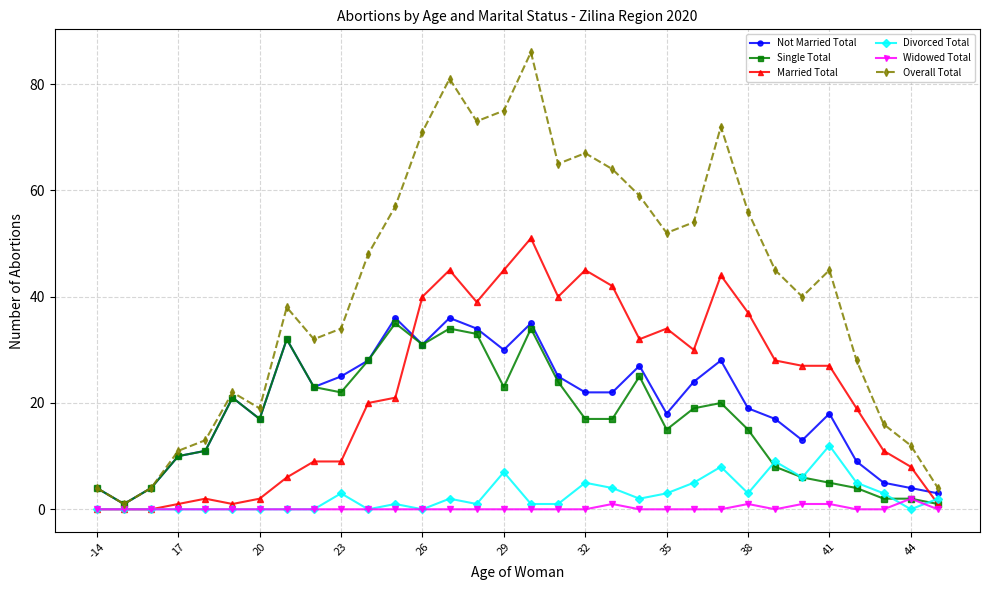

Which series ends up on top after the final intersection of Not Married Total and Married Total?

Not Married Total